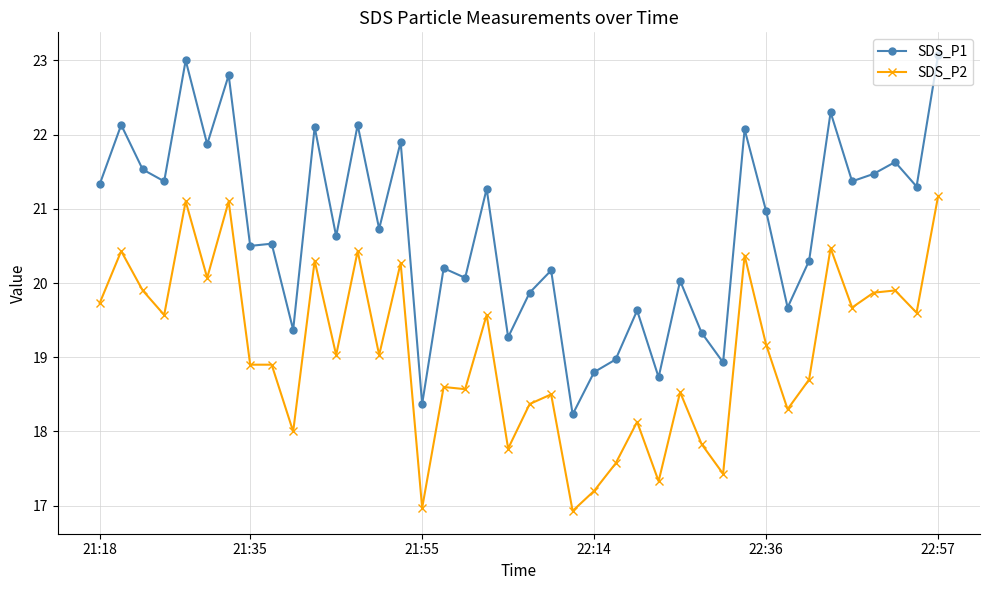

How many lines are shown in the chart?

2